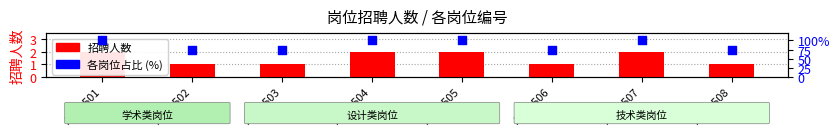

Which series has the widest spread of Y values?

各岗位占比 (%)